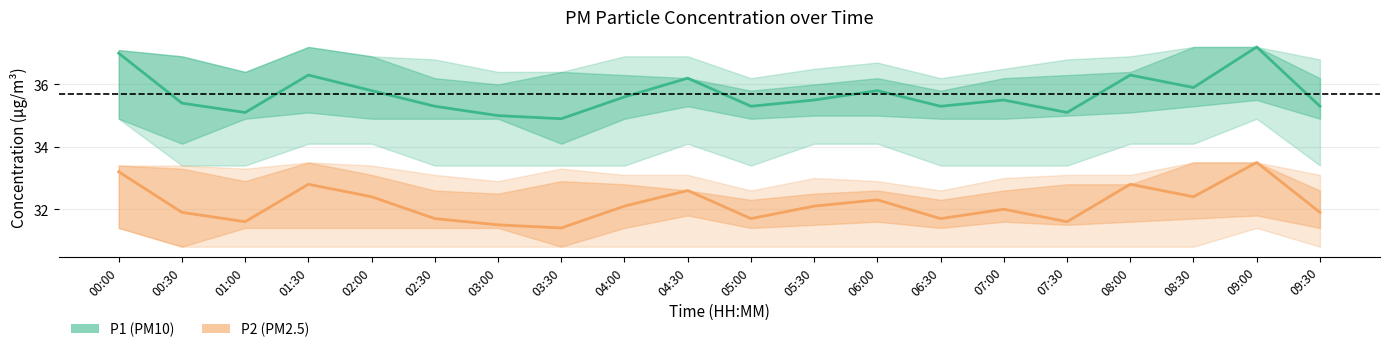

Where is the first local maximum for P1 (PM10)?

01:30